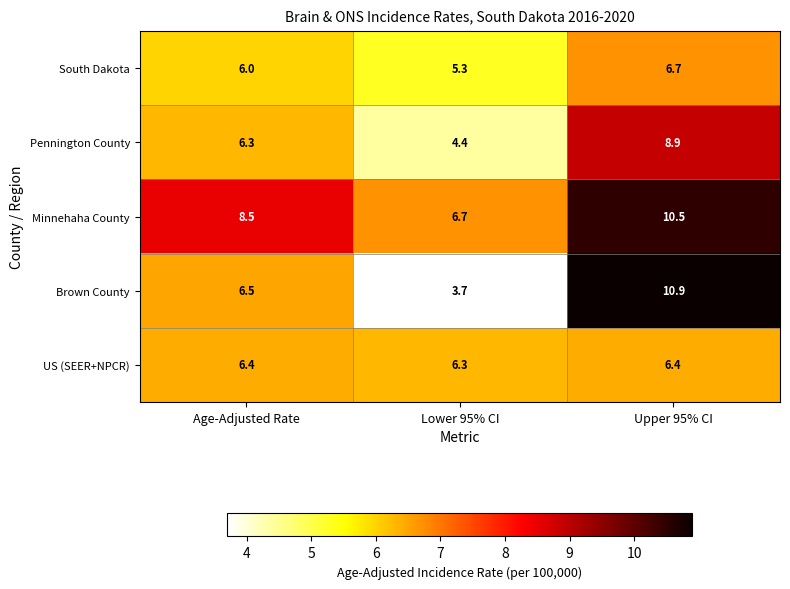

Reading left to right, list all the values displayed in this chart.

South Dakota: 6.0	5.3	6.7
Pennington County: 6.3	4.4	8.9
Minnehaha County: 8.5	6.7	10.5
Brown County: 6.5	3.7	10.9
US (SEER+NPCR): 6.4	6.3	6.4